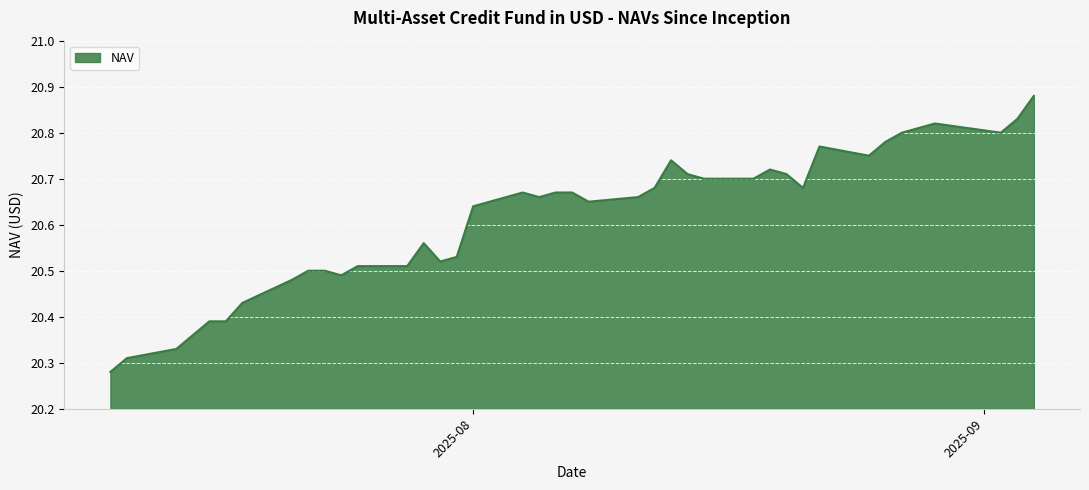

What is the average value?

20.6